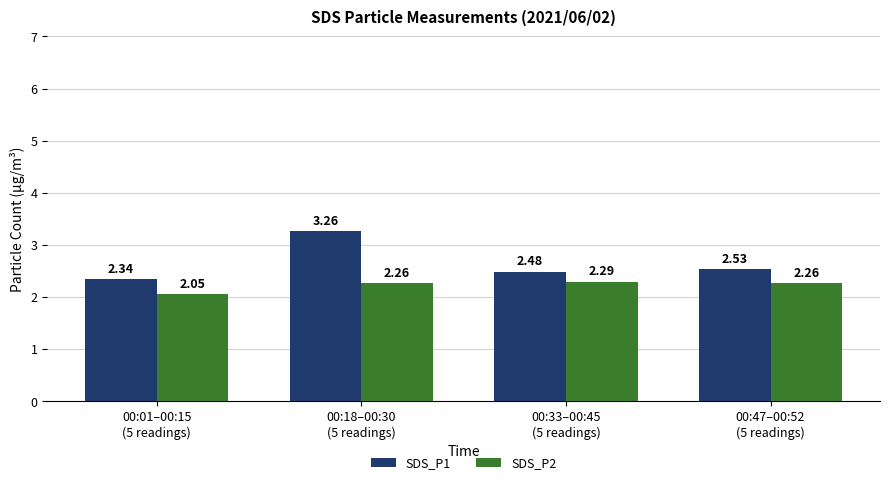

At how many categories does at least one series exceed 3?

1